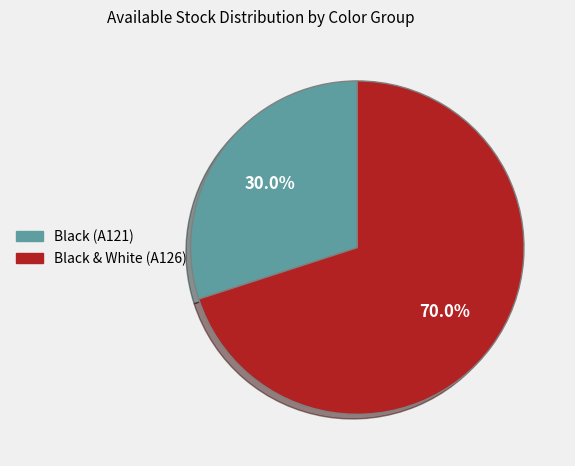

Does any single category account for the majority?

Yes